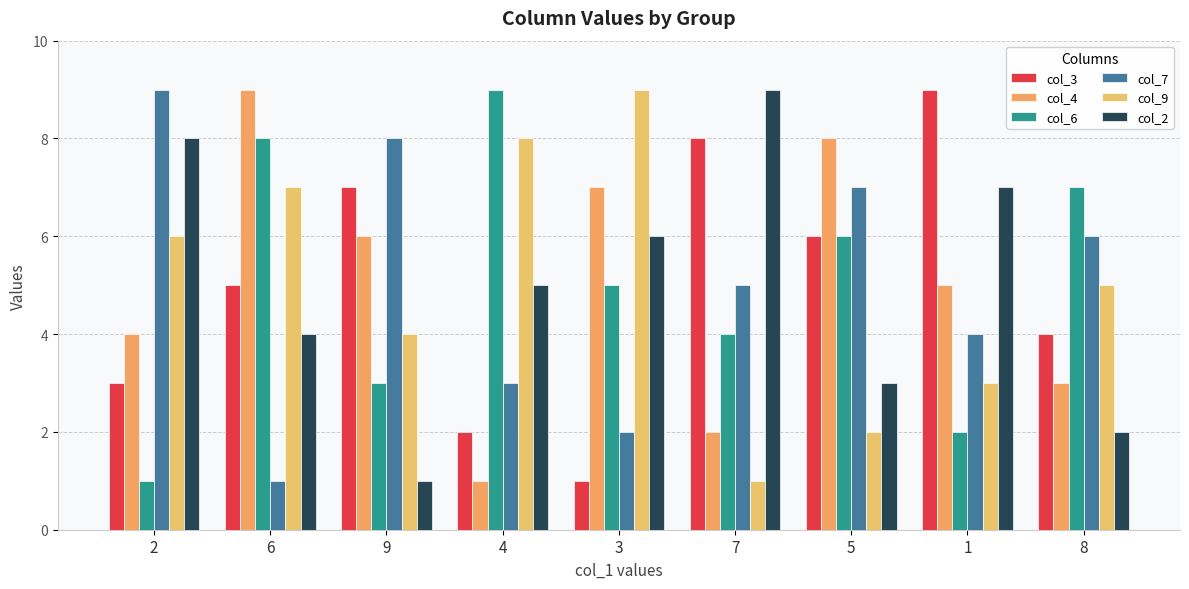

Rank the series at 2 from lowest to highest value.

col_6, col_3, col_4, col_9, col_2, col_7